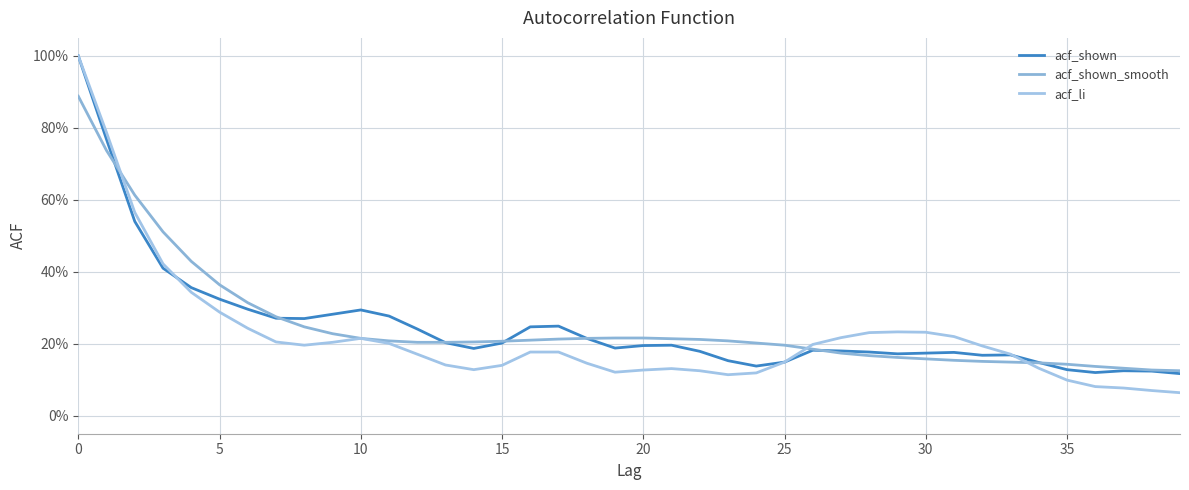

Is this an area chart (filled region under the line)?

No